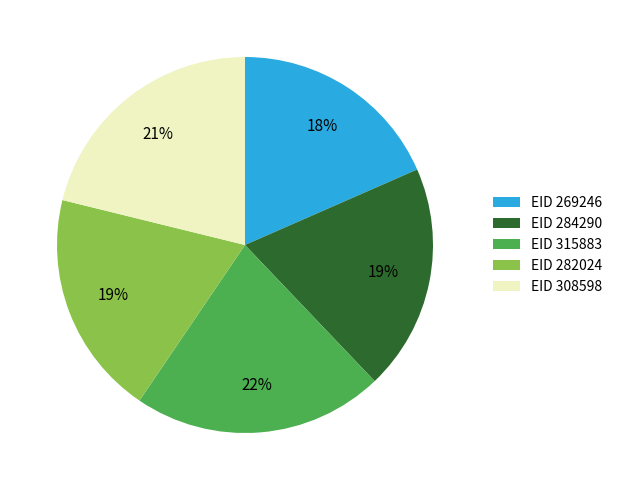

How many segments does this pie chart have?

5